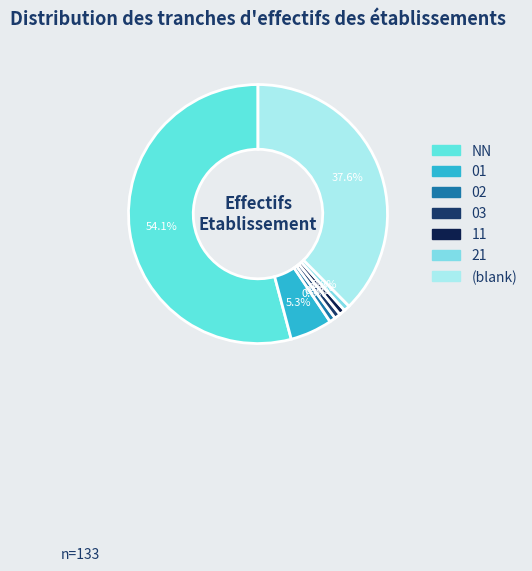

What is the largest slice in the pie chart?

NN